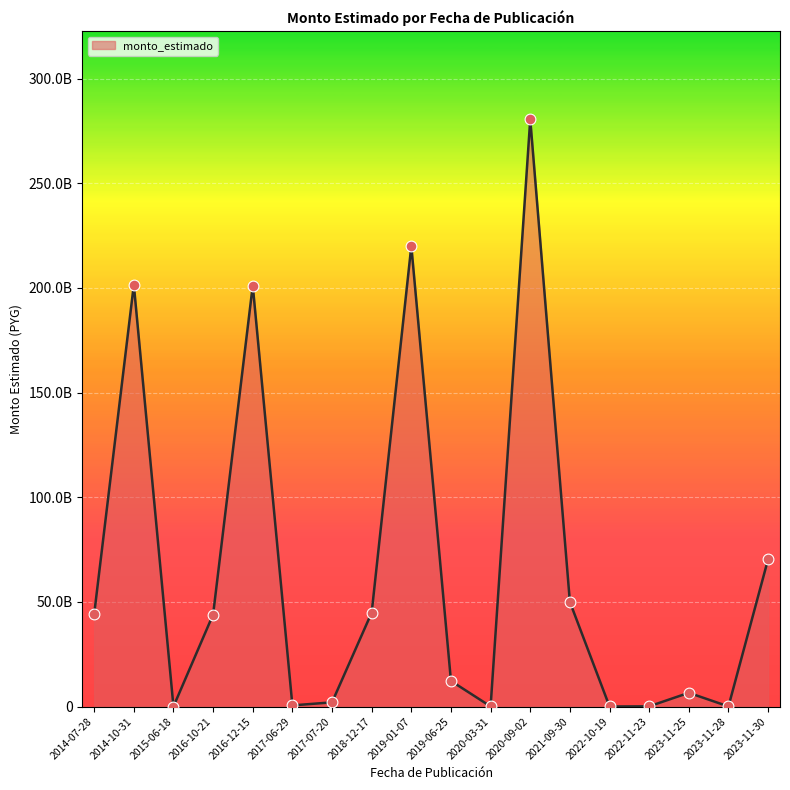

Approximately how many times larger is the value at 2022-10-19 compared to 2022-11-23?

0.5